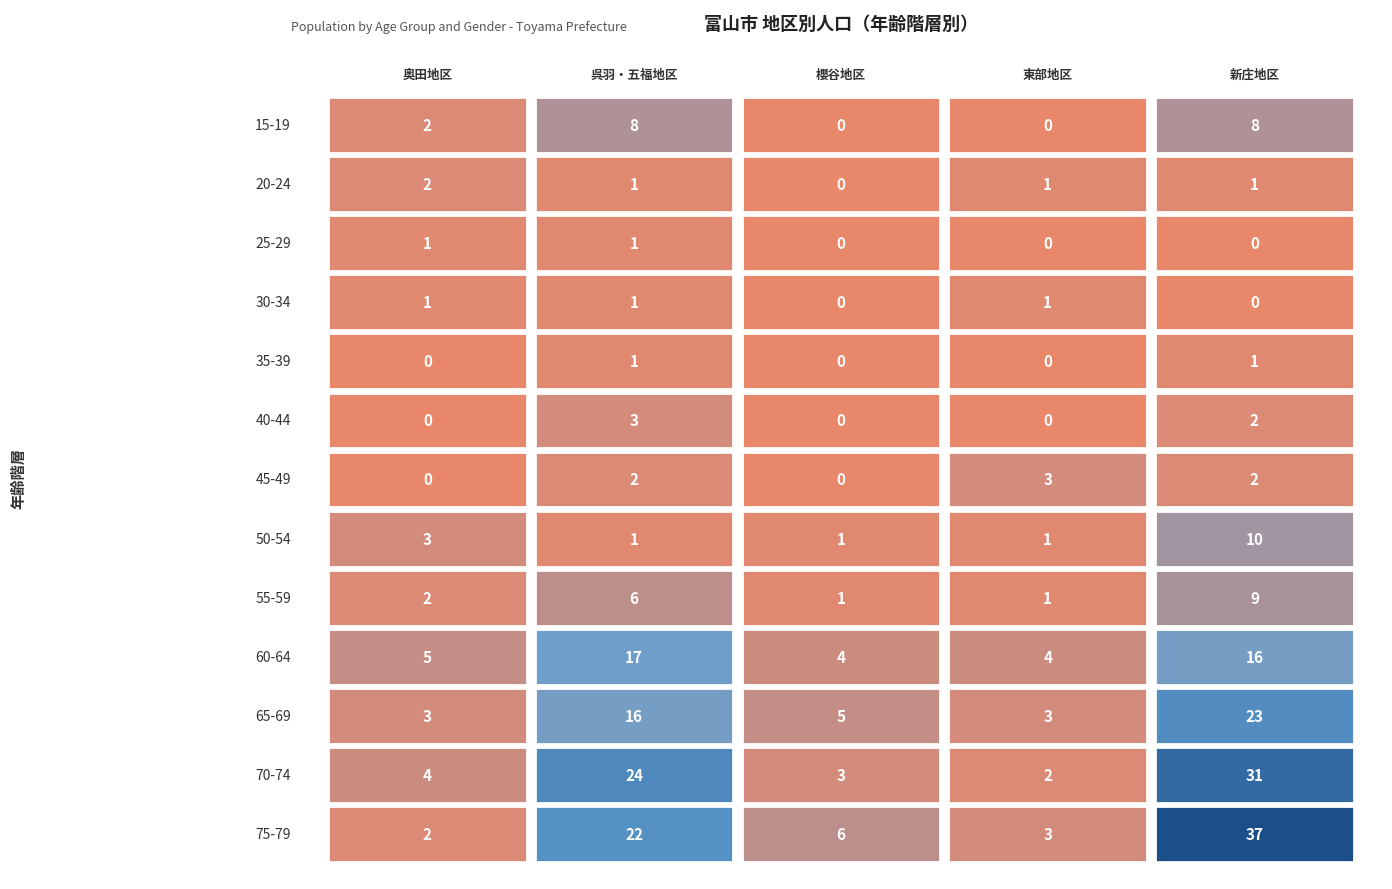

How many data points in 男女_15～19歳 are less than 2?

2